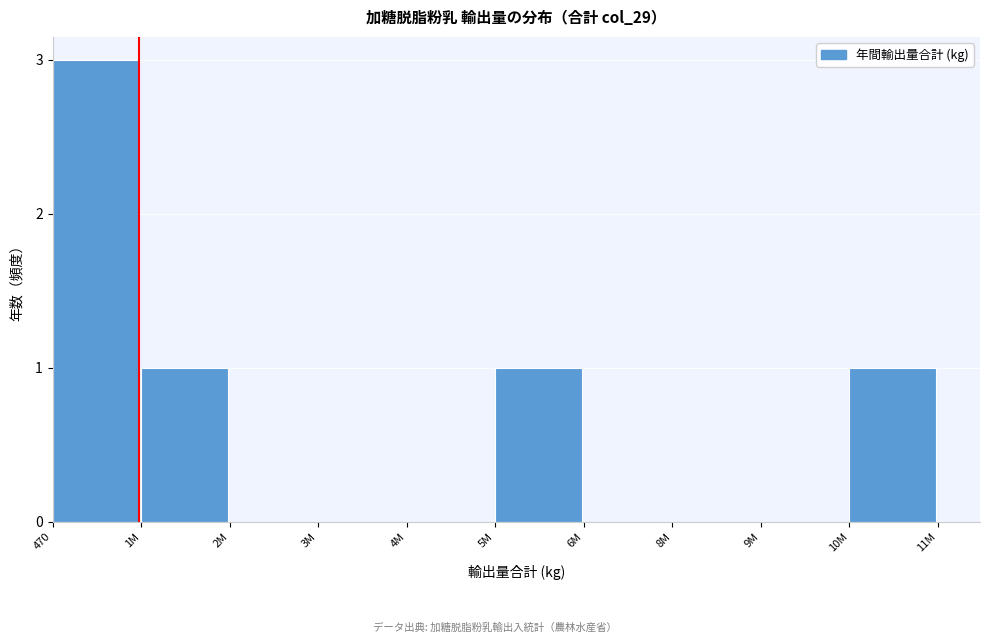

Reading right to left, extract all data points from this chart.

10M=1	9M=0	8M=0	6M=0	5M=1	4M=0	3M=0	2M=0	1M=1	470=3